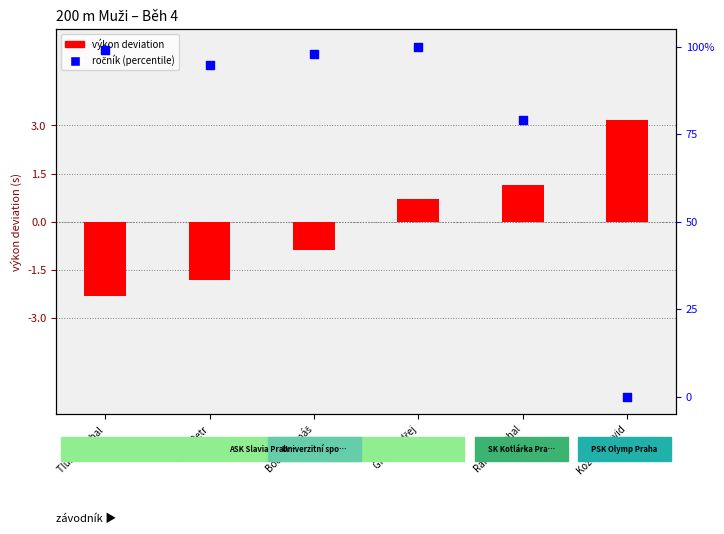

At how many categories does at least one series exceed 43?

5